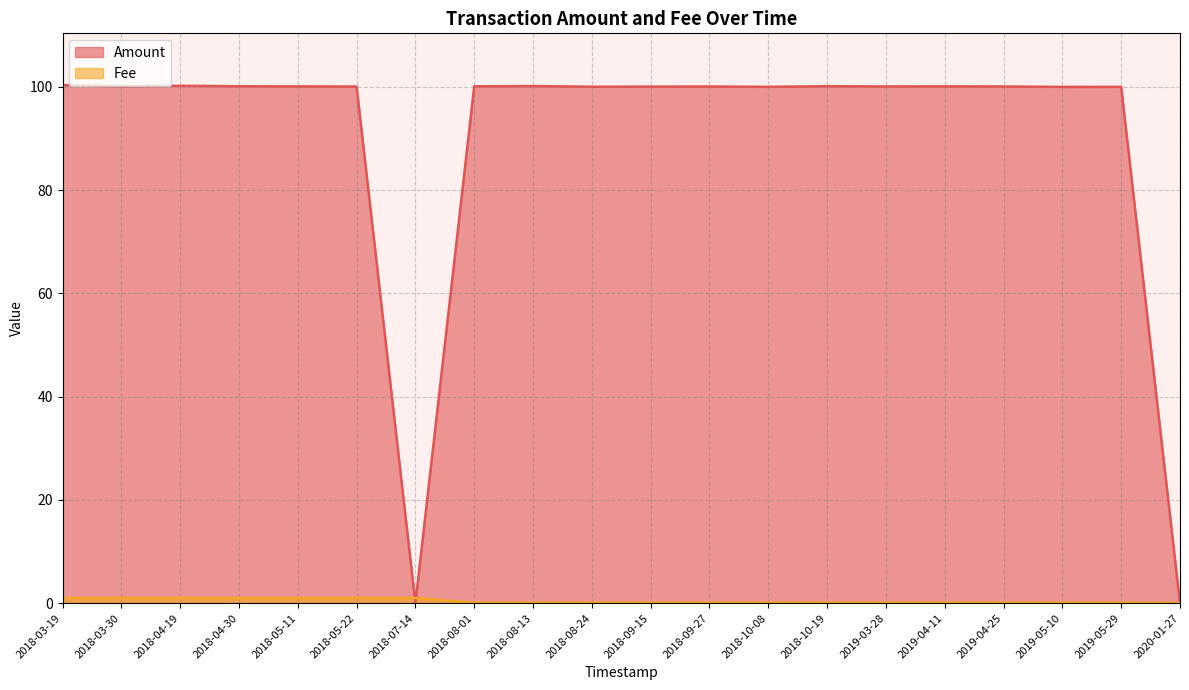

List the labels in order of Fee value, smallest first.

2020-01-27, 2019-05-29, 2019-05-10, 2019-04-25, 2019-04-11, 2019-03-28, 2018-10-19, 2018-10-08, 2018-09-27, 2018-09-15, 2018-08-24, 2018-08-13, 2018-08-01, 2018-07-14, 2018-05-22, 2018-05-11, 2018-04-30, 2018-04-19, 2018-03-30, 2018-03-19